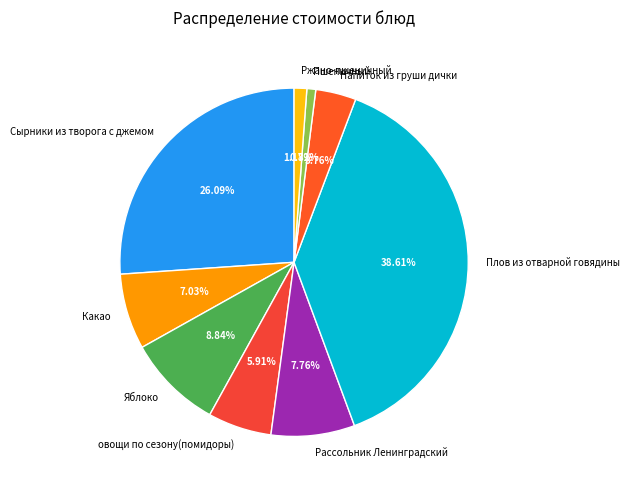

Which category has the biggest portion of the pie?

Плов из отварной говядины